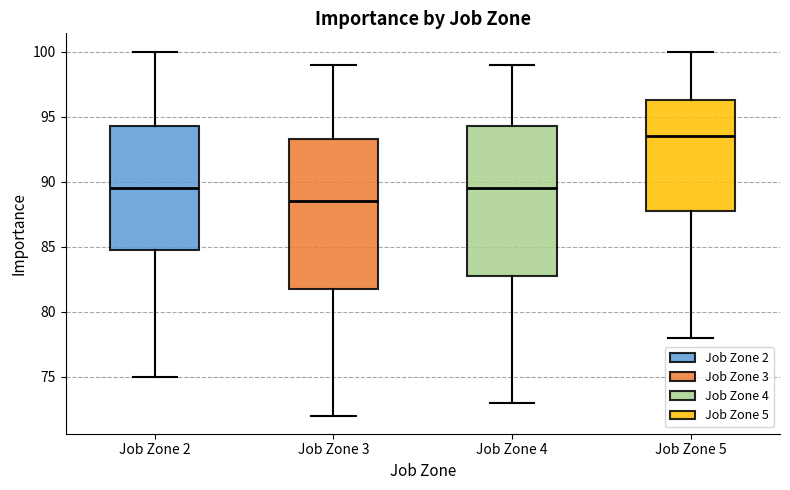

Reading left to right, transcribe this box plot: for each box, give where its median line is, the range the box spans, and where its two whiskers end, as read against the y-axis. The values are not printed on the chart, so give them approximately, as read against the axis.

Job Zone 2: median 89.5, box 85.0 to 94.5, whiskers 75.0 to 100.0
Job Zone 3: median 88.5, box 82.0 to 93.5, whiskers 72.0 to 99.0
Job Zone 4: median 89.5, box 83.0 to 94.5, whiskers 73.0 to 99.0
Job Zone 5: median 93.5, box 88.0 to 96.5, whiskers 78.0 to 100.0